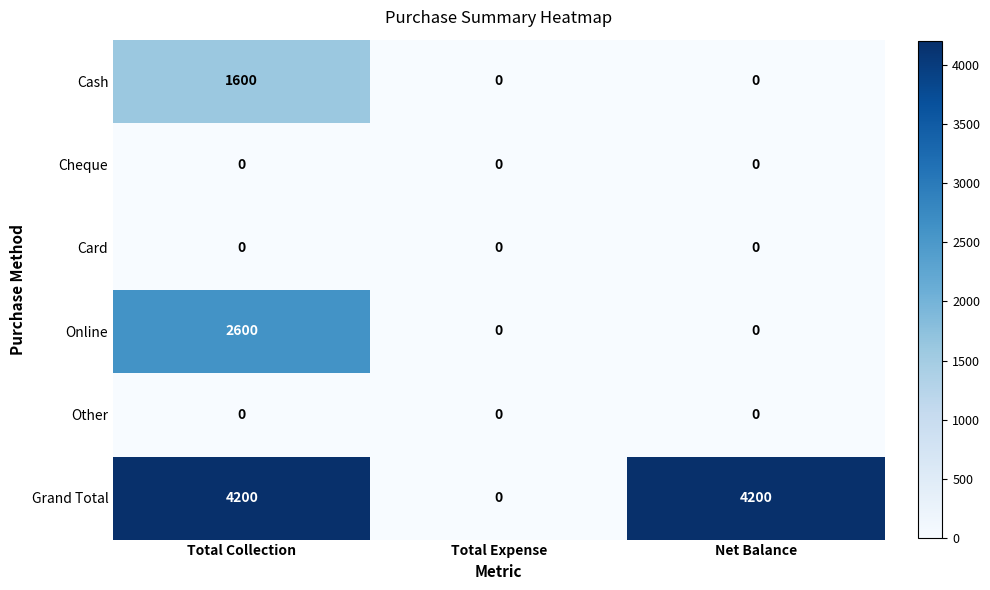

What is the highest value of the Cash series?

1600